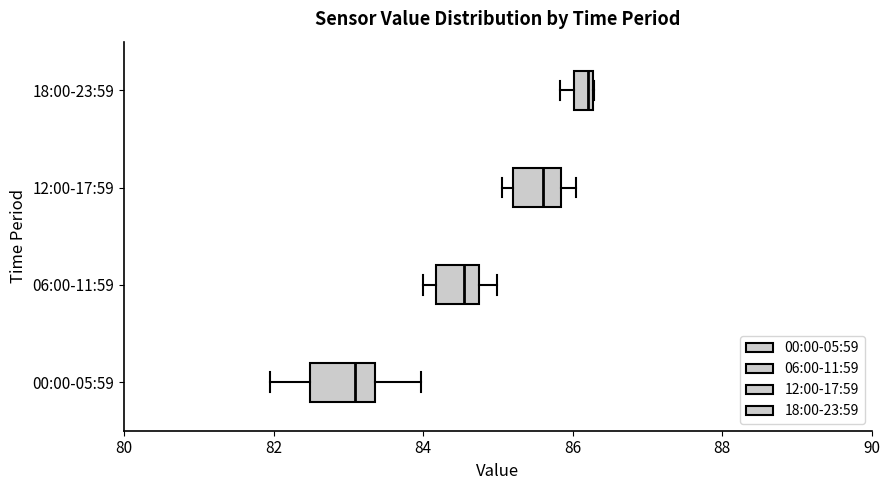

Comparing the boxes themselves (not the whiskers), which one is the widest?

00:00-05:59